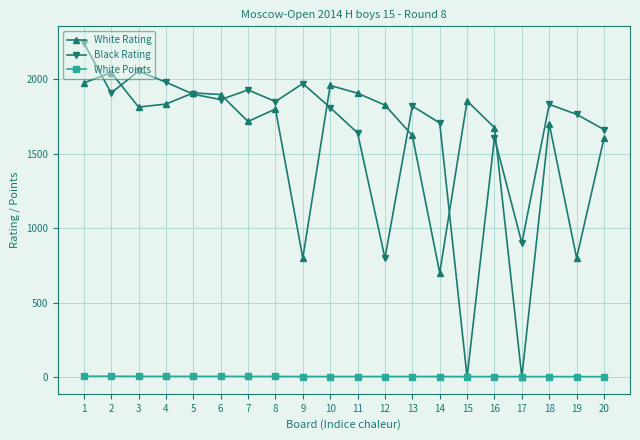

Rank the series by their maximum value, from lowest to highest.

White Points, White Rating, Black Rating